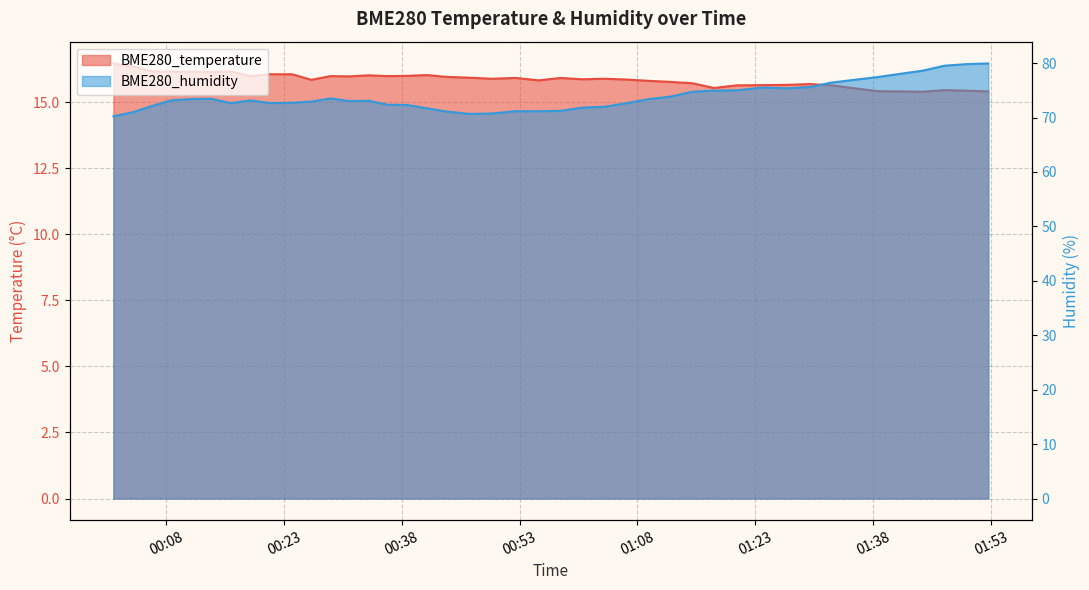

List the series in order of their overall mean, highest first.

BME280_humidity, BME280_temperature